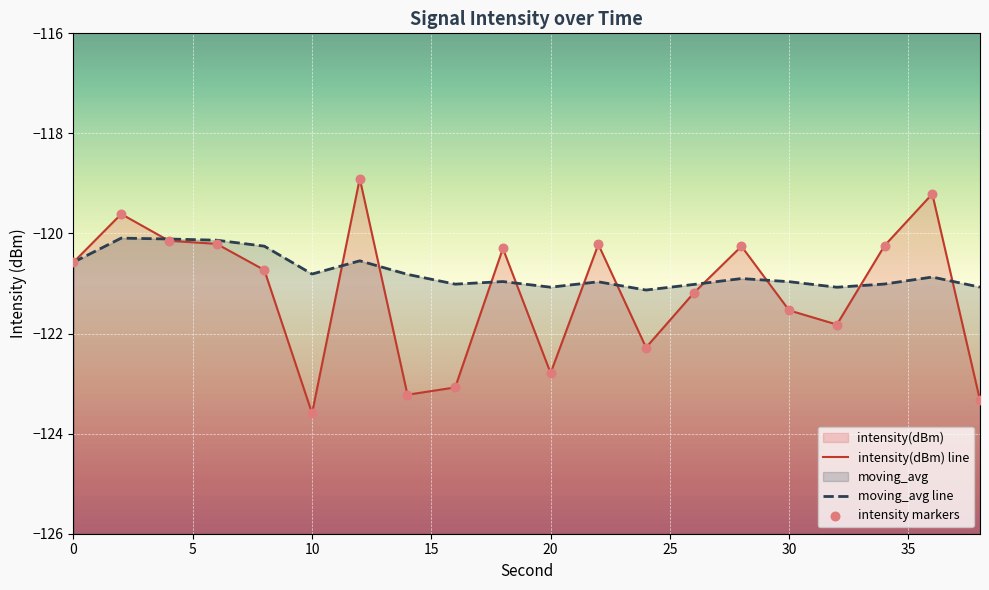

Which series has the largest total across all categories?

moving_avg line